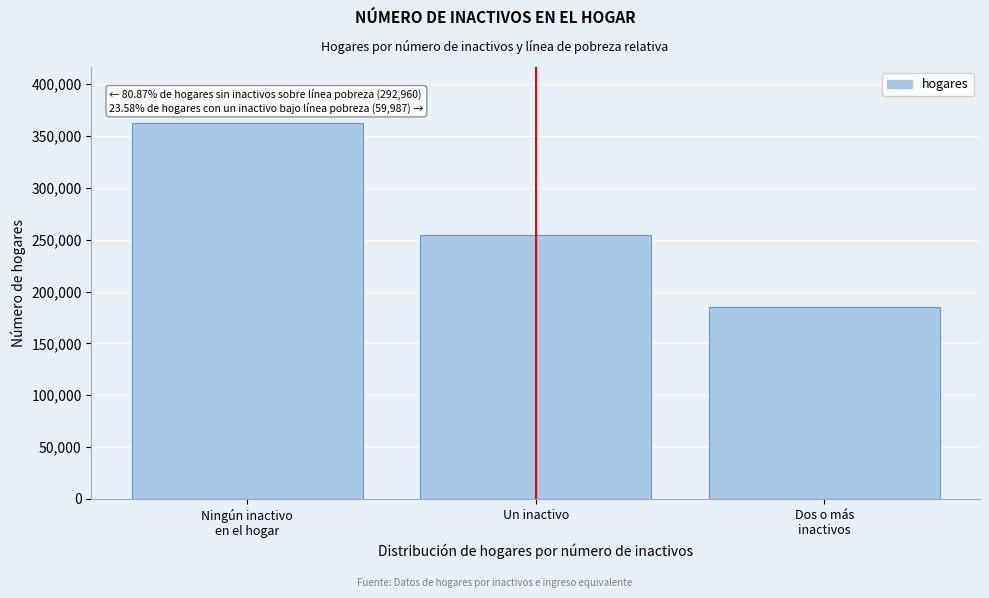

Reading left to right, extract all data points from this chart.

362243	254395	185141